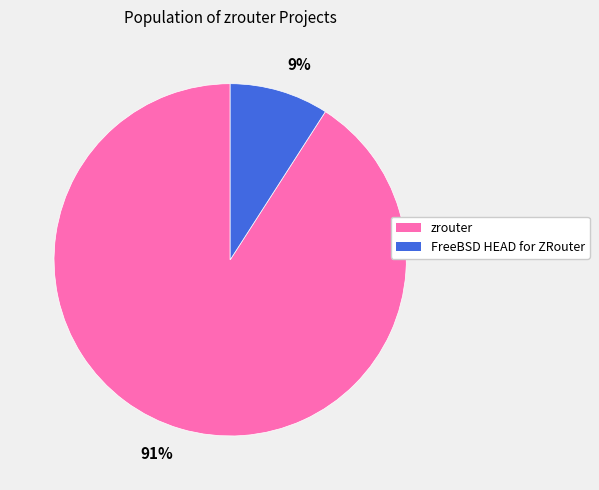

True or false: 9% accounts for 1% of the total.

False